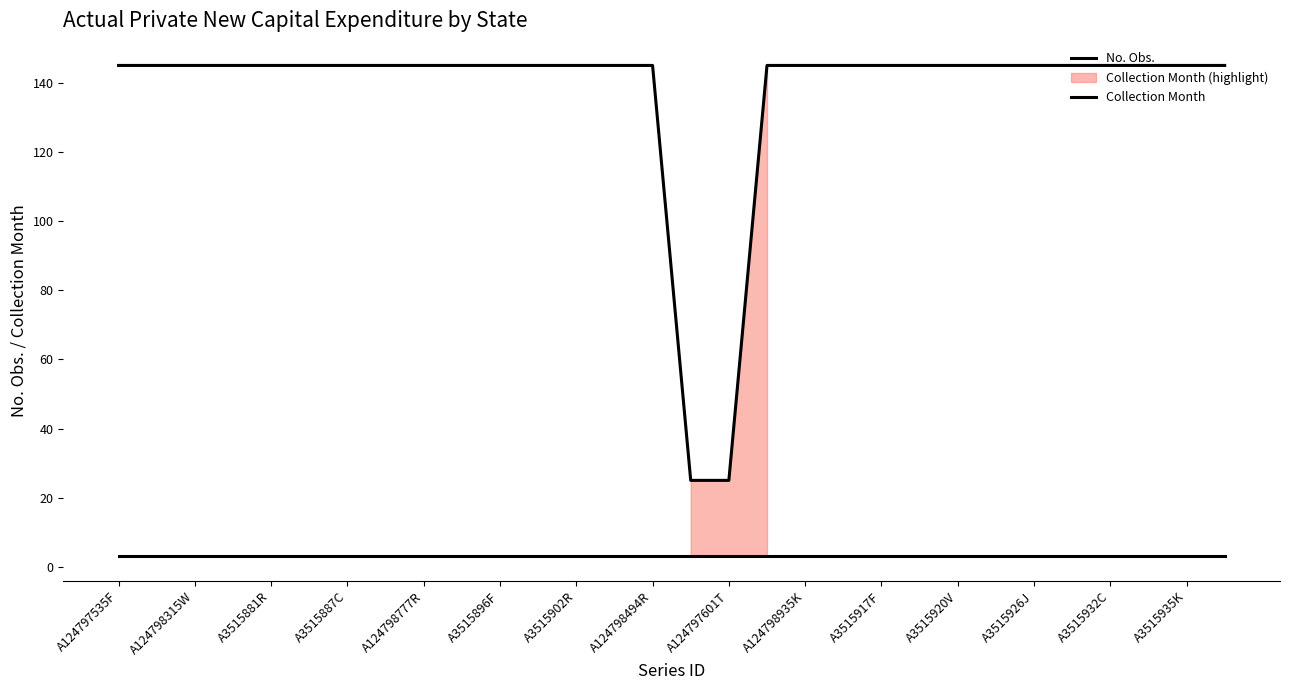

Between A3515920V and 17, which series saw the biggest shift?

No. Obs.